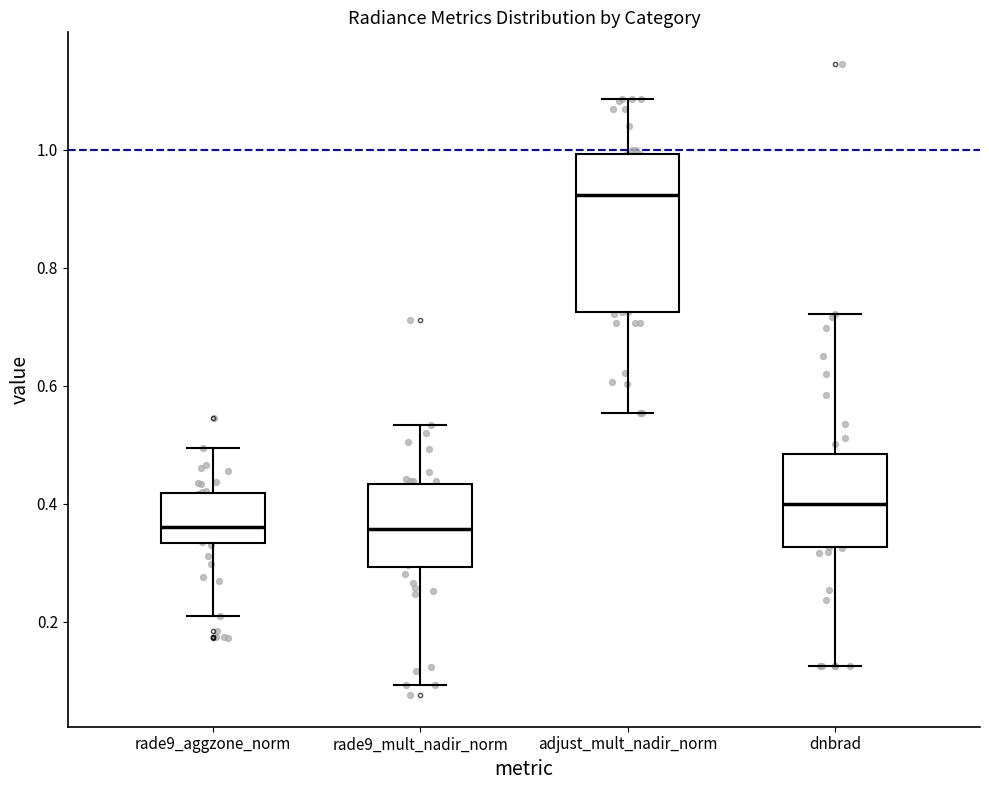

Where does the lower whisker of the box for rade9_aggzone_norm end on the y-axis? The values are not printed on the chart, so give them approximately, as read against the axis.

0.20